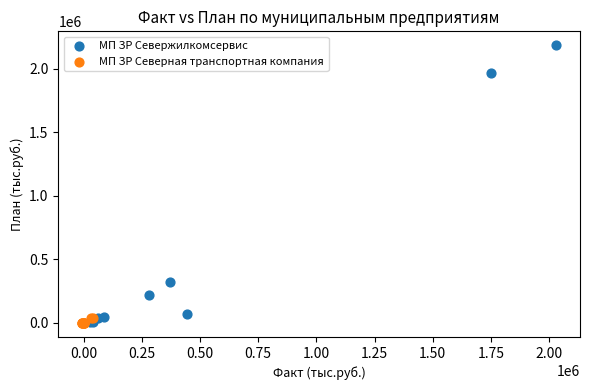

Which series reaches the maximum Y coordinate?

МП ЗР Севержилкомсервис